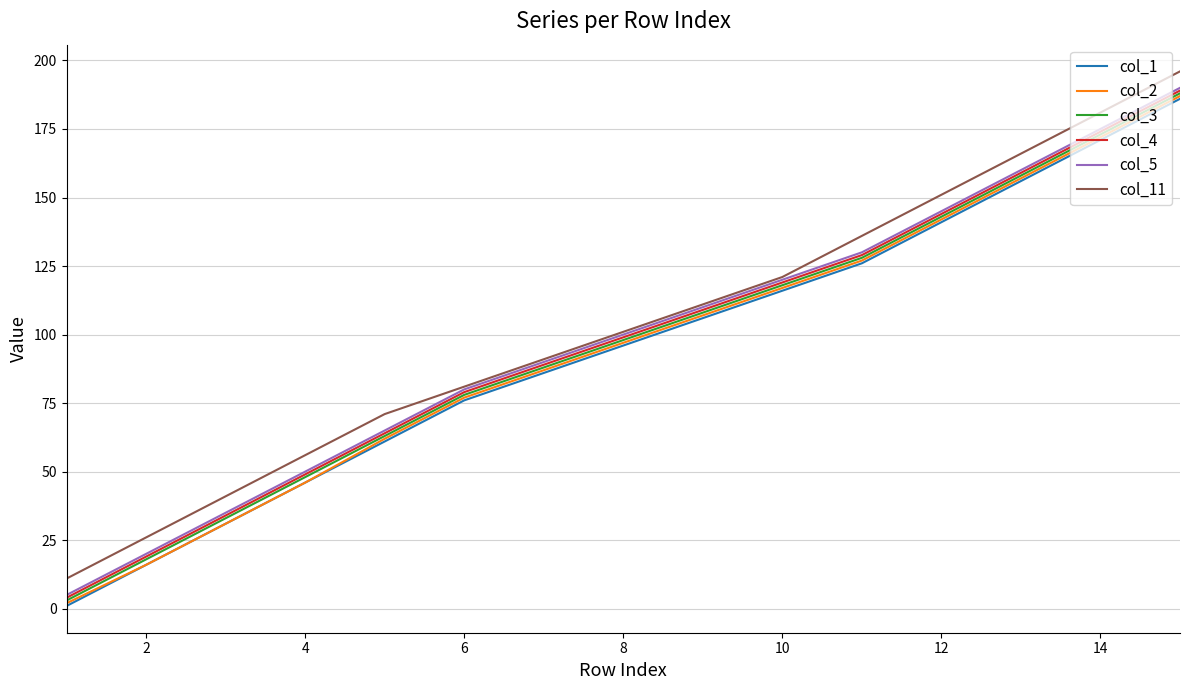

True or false: col_5 and col_1 cross at least once.

False